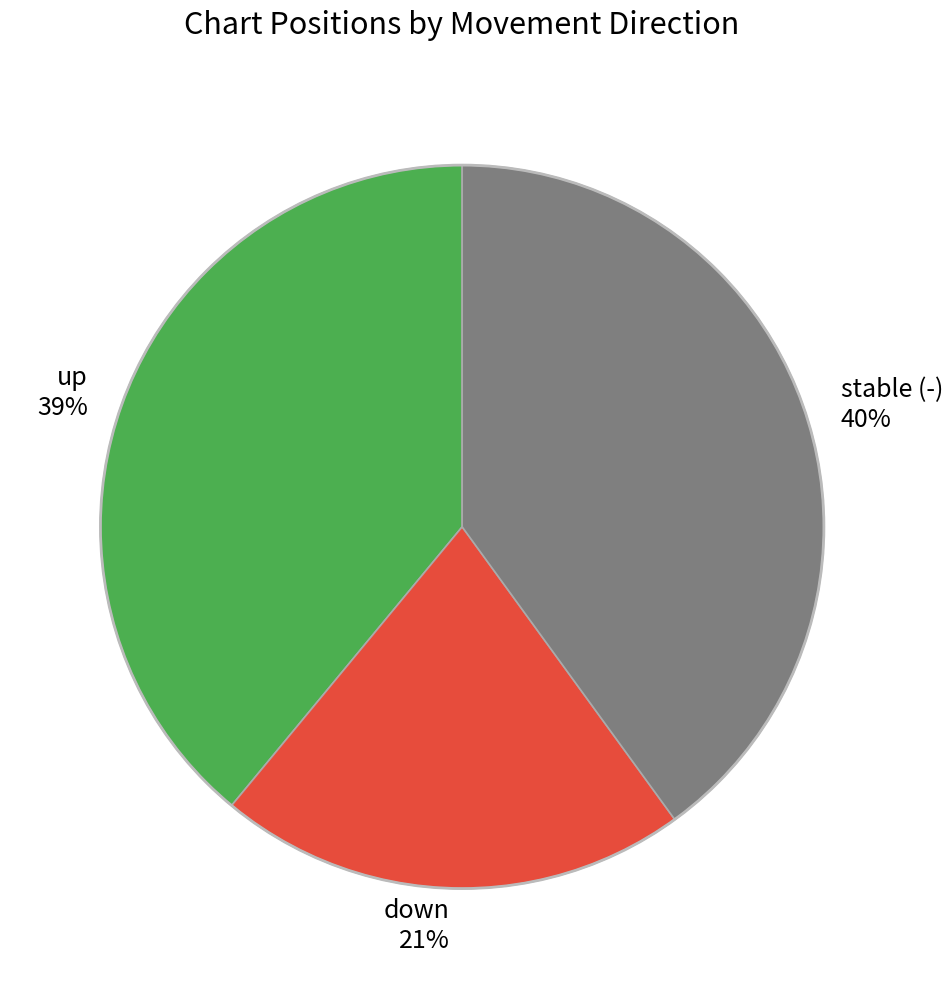

Is there any slice that represents more than half of the pie?

No